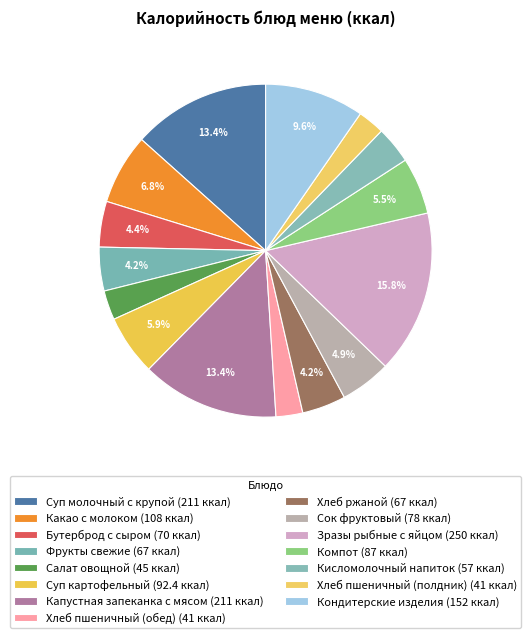

What is the largest slice in the pie chart?

Зразы рыбные с яйцом